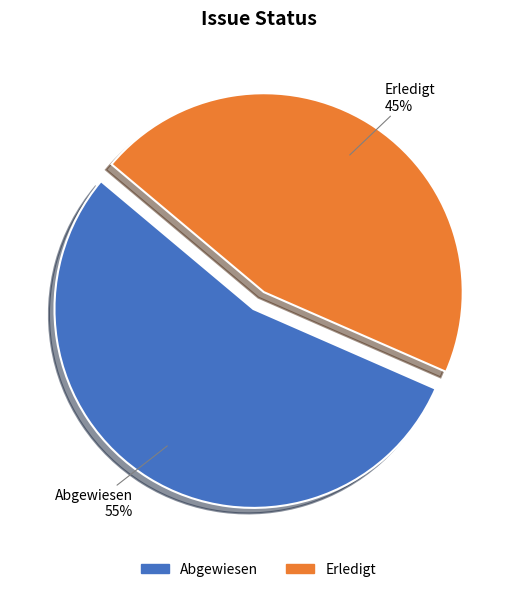

Is it true that Abgewiesen is 69% of the pie?

False